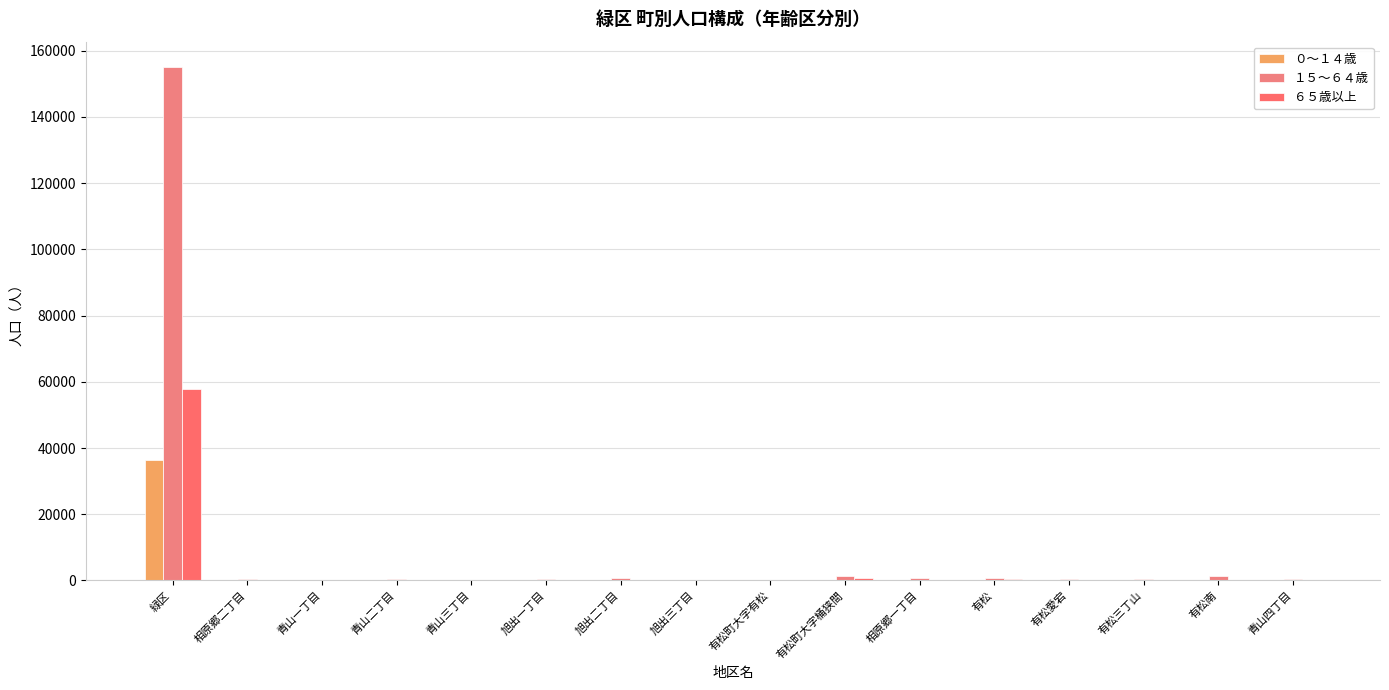

Which series has the largest range (max minus min)?

１５～６４歳